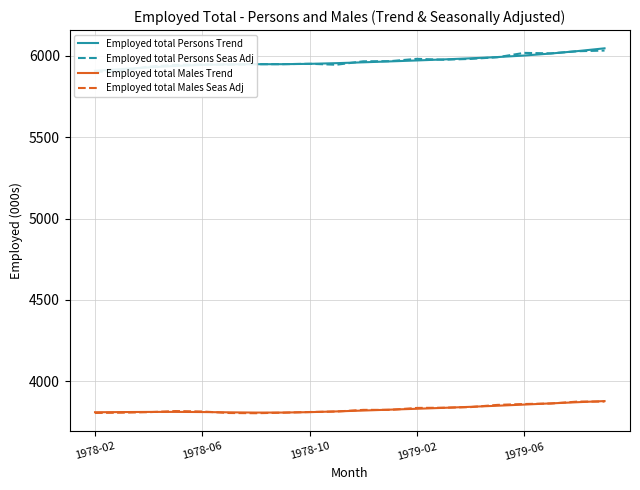

How many values in the Employed total Males Seas Adj series exceed 3825?

10